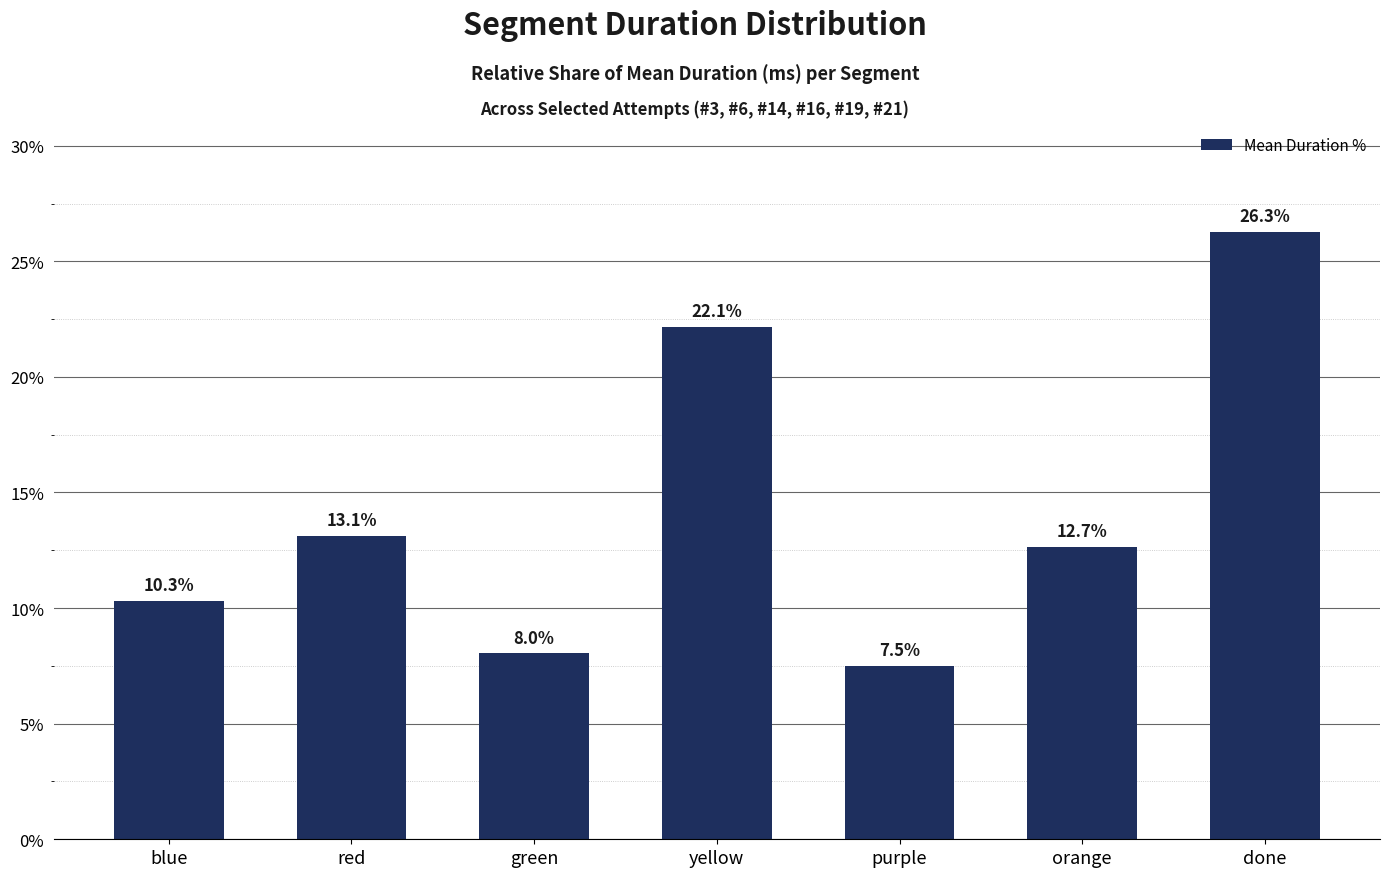

Reading left to right, transcribe all the data shown in this chart.

blue=10.3	red=13.1	green=8.0	yellow=22.1	purple=7.5	orange=12.7	done=26.3